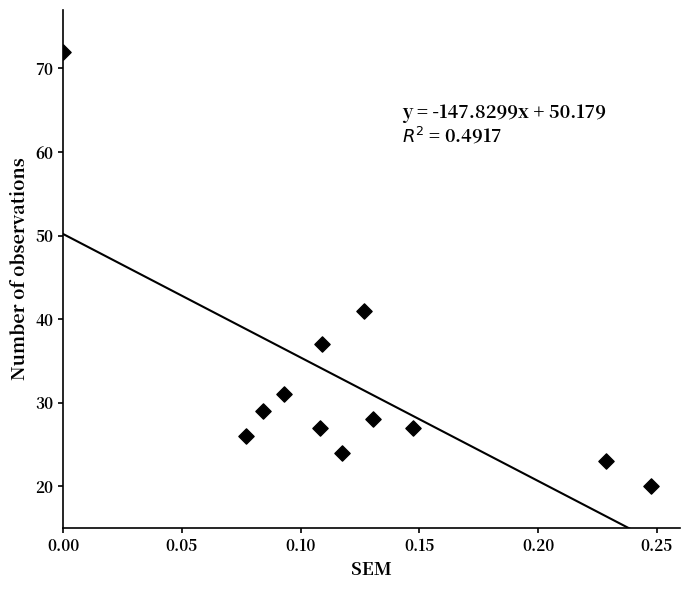

What Y value in the scatter plot is closest to 46?

41